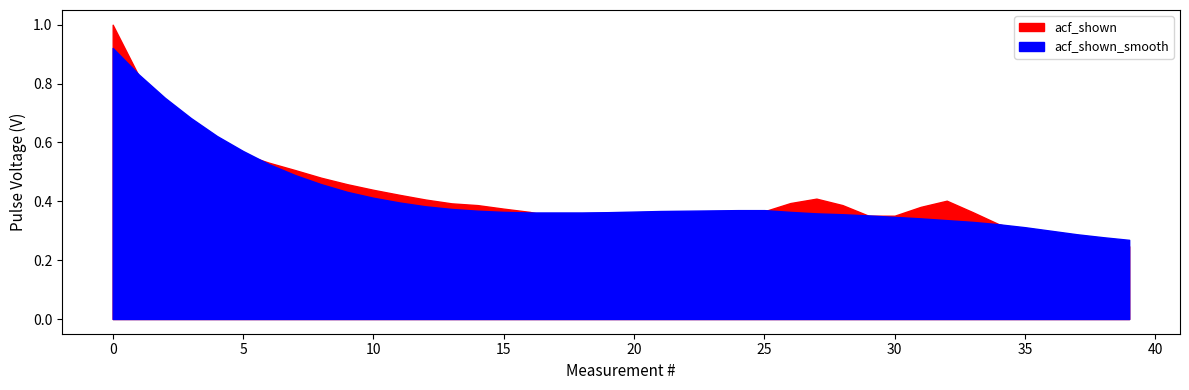

The acf_shown_smooth series shows 0.6 at 0. True or false?

False